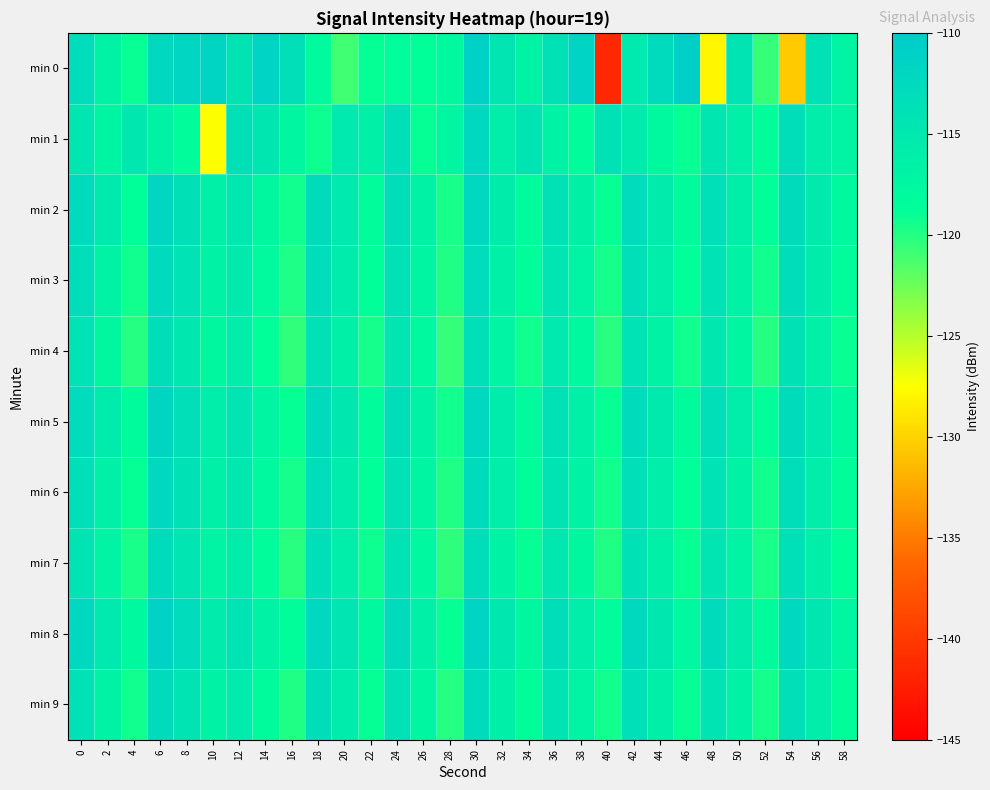

At which category is the sum across all series the highest?

30